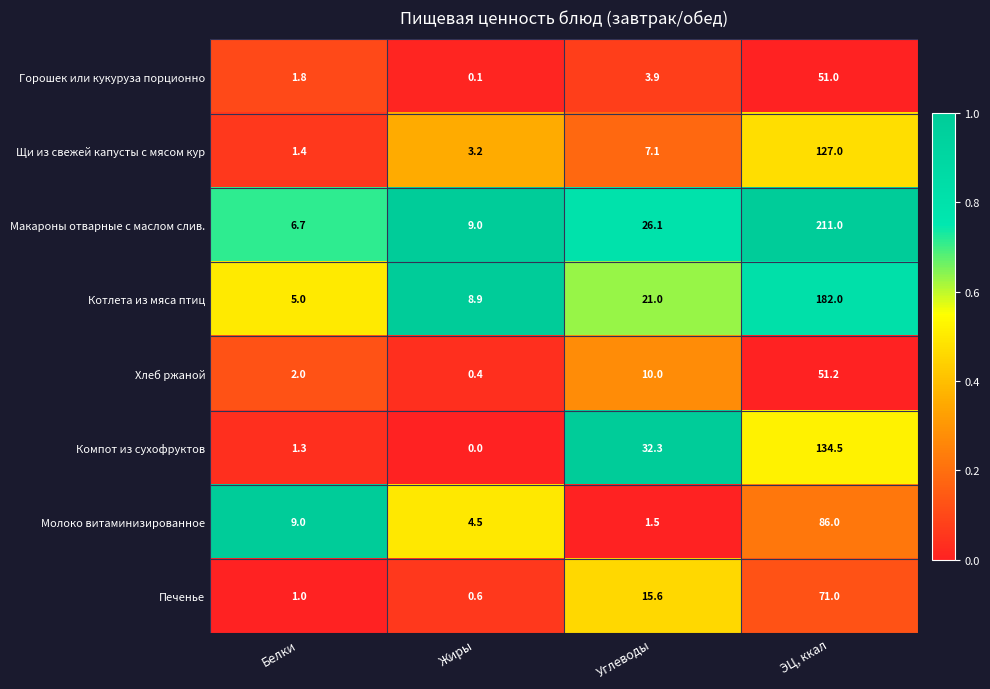

How many distinct data groups are displayed?

8